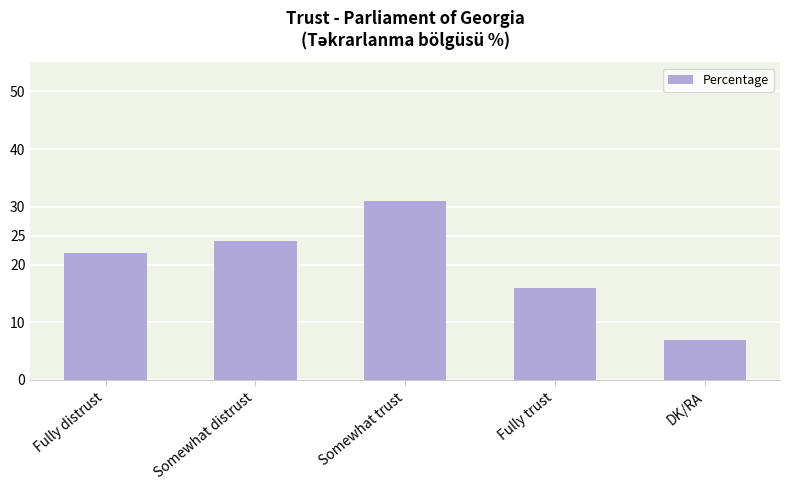

Count the number of data series in this chart.

1